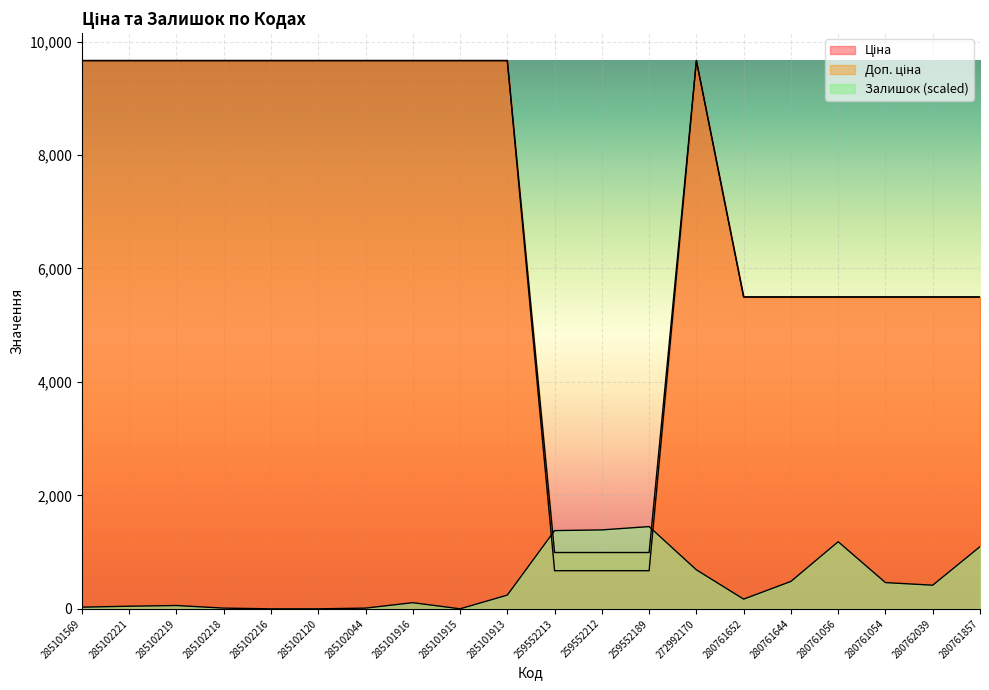

Does the chart display data point markers on the line(s)?

No